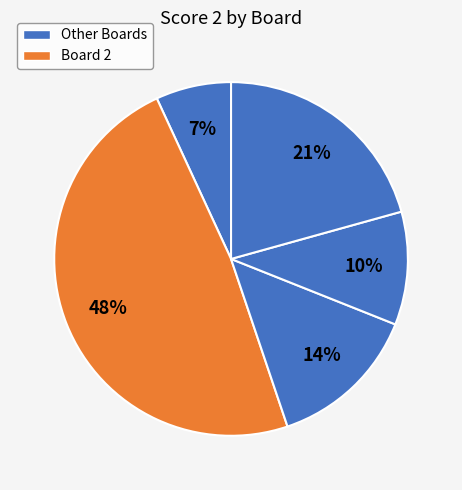

How many segments does this pie chart have?

5